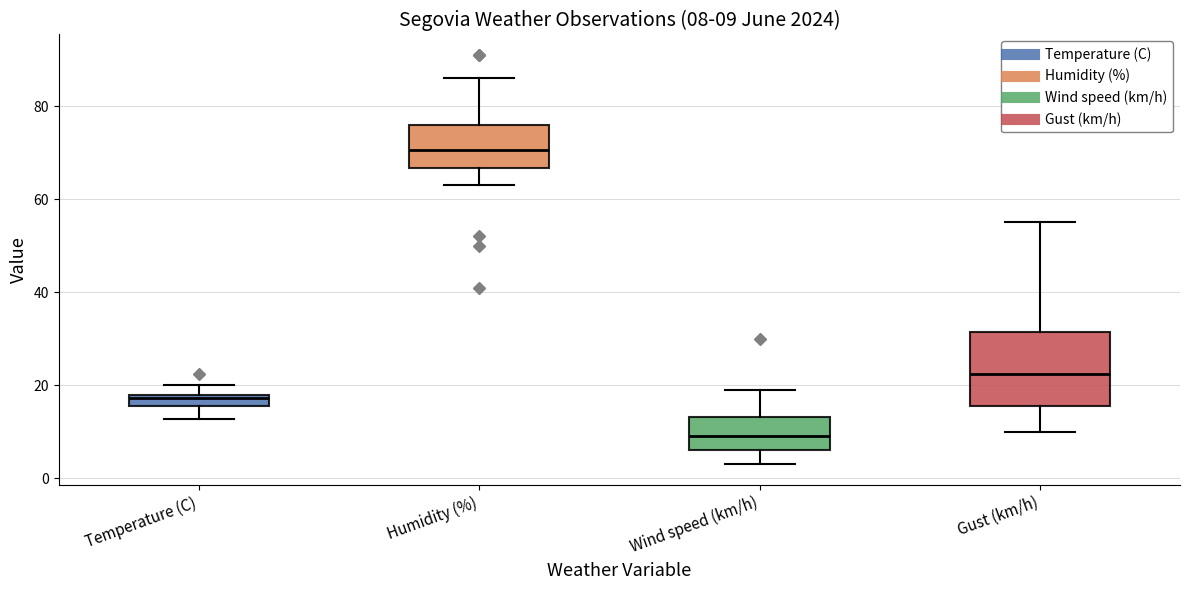

Comparing the boxes themselves (not the whiskers), which one is the tallest?

Gust (km/h)